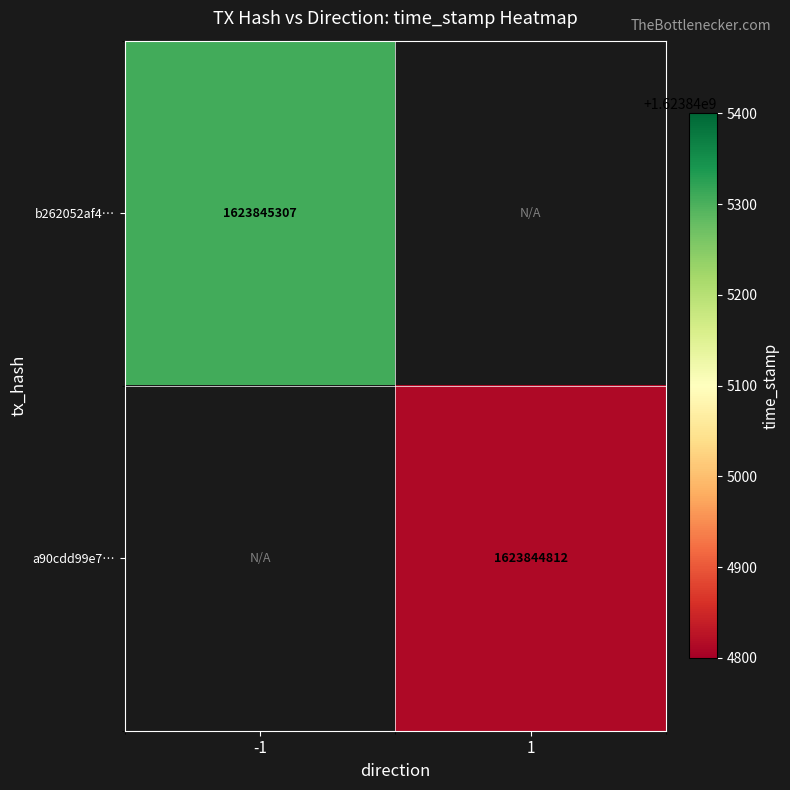

What is the approximate value of a90cdd99e73f14020c34a046539fc8a29989cf3 at time_stamp?

1623844812